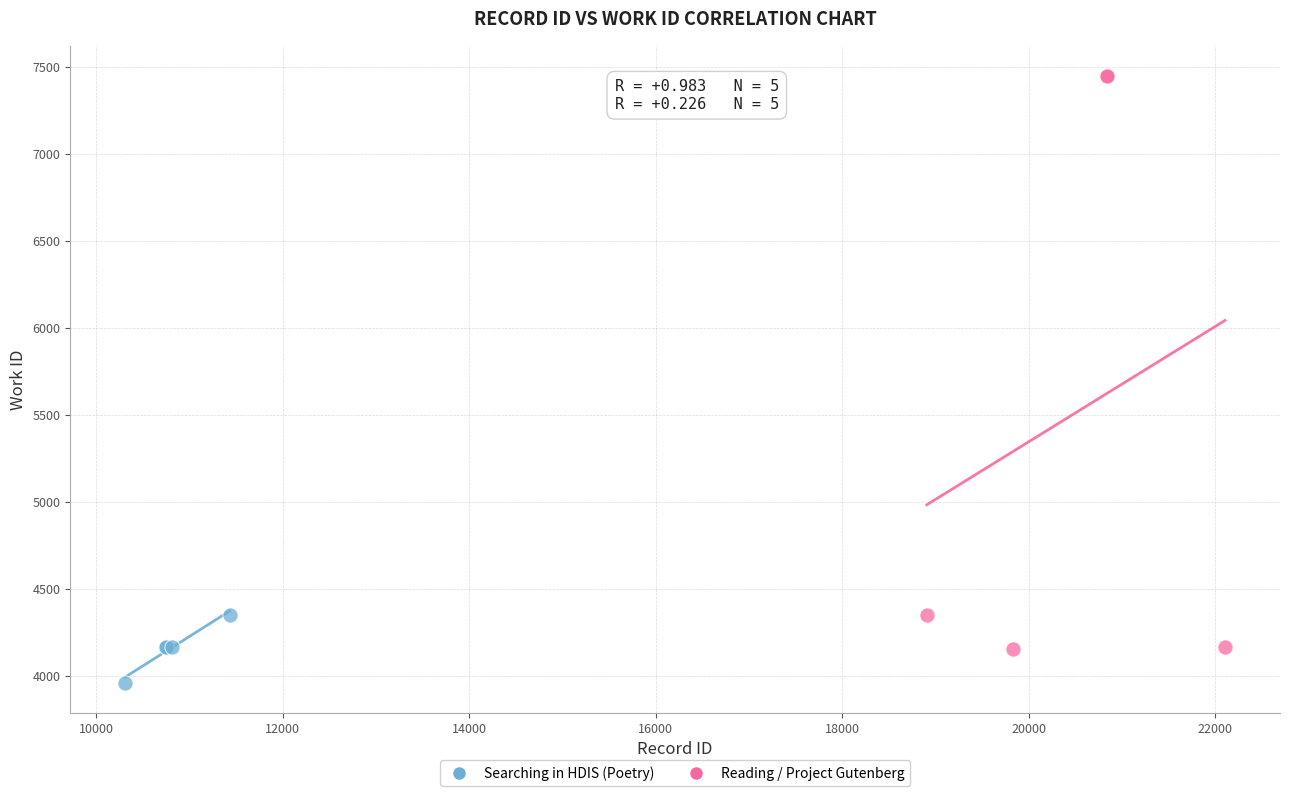

Which series has the largest Y range (max minus min)?

Reading / Project Gutenberg